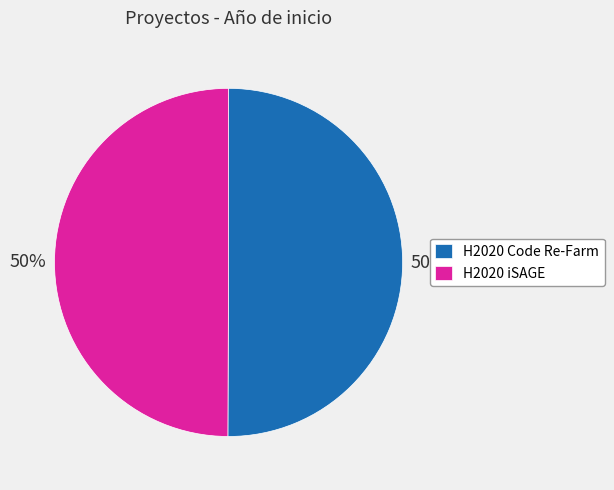

To the nearest percent, what percentage of the pie is H2020 Code Re-Farm?

50%